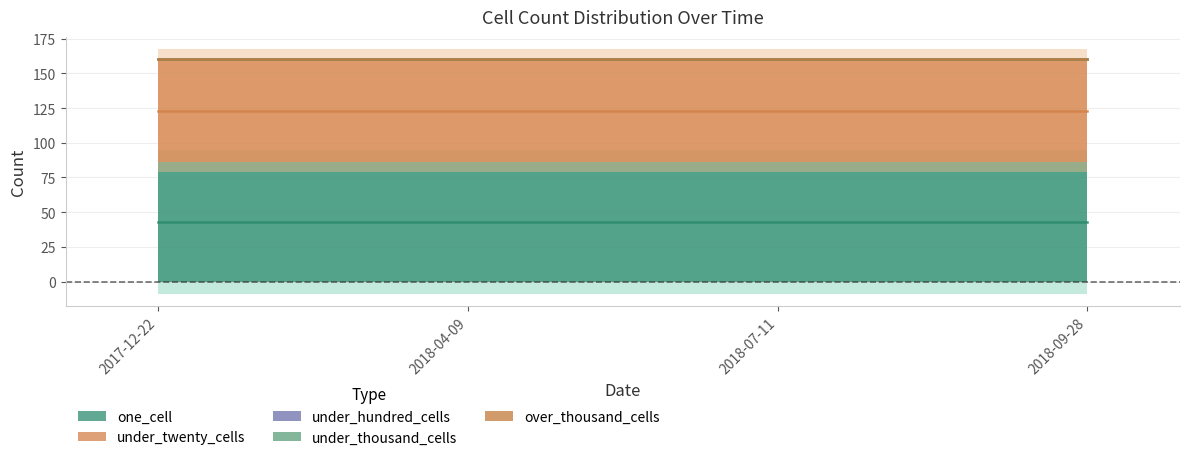

True or false: over_thousand_cells and one_cell cross at least once.

False